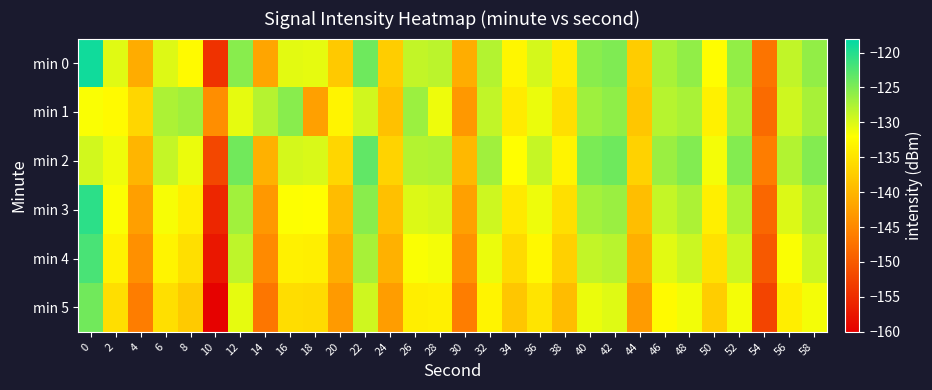

What is the difference between the highest and lowest values at 40?

6.1